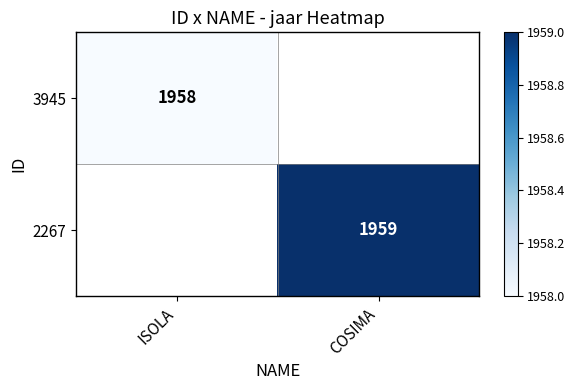

At which category does the chart reach its peak across all series?

COSIMA